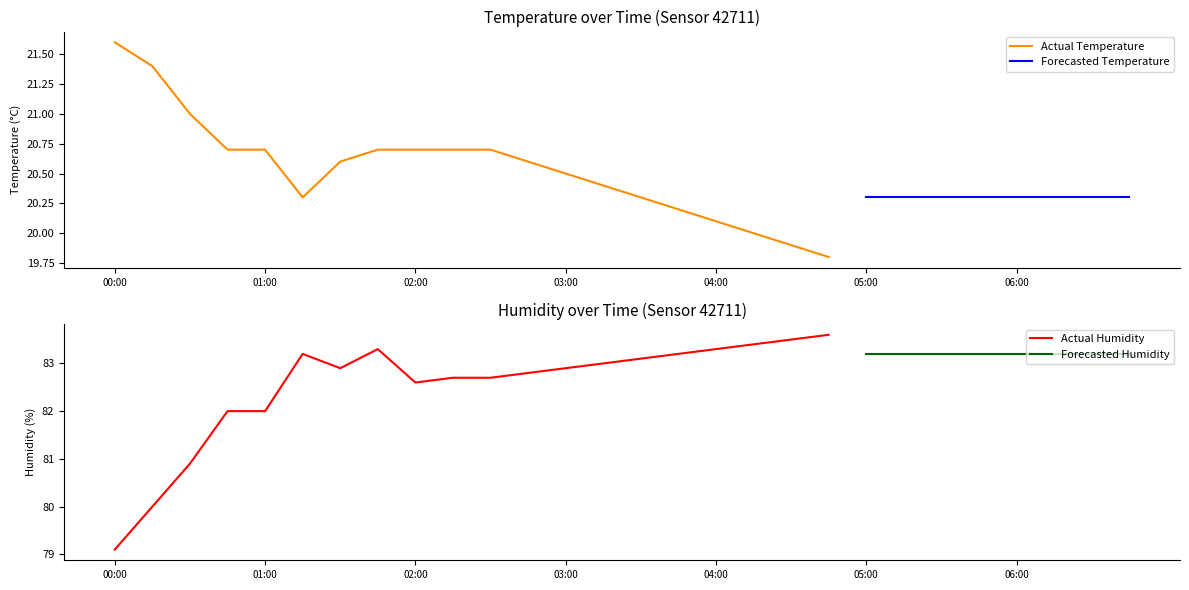

At which label is temperature closest to 20?

04:15